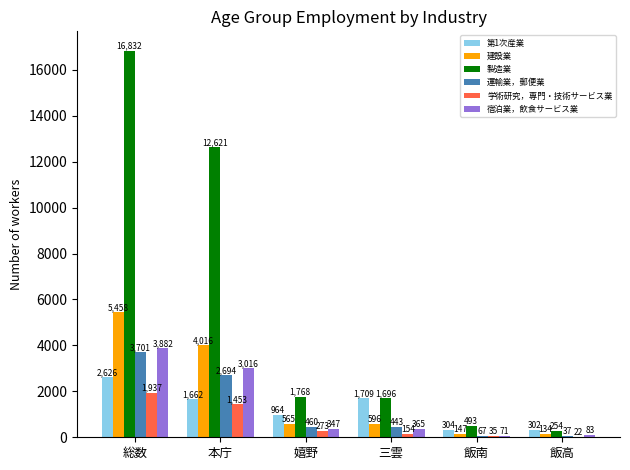

What is the sum of all 建設業 values?

10916